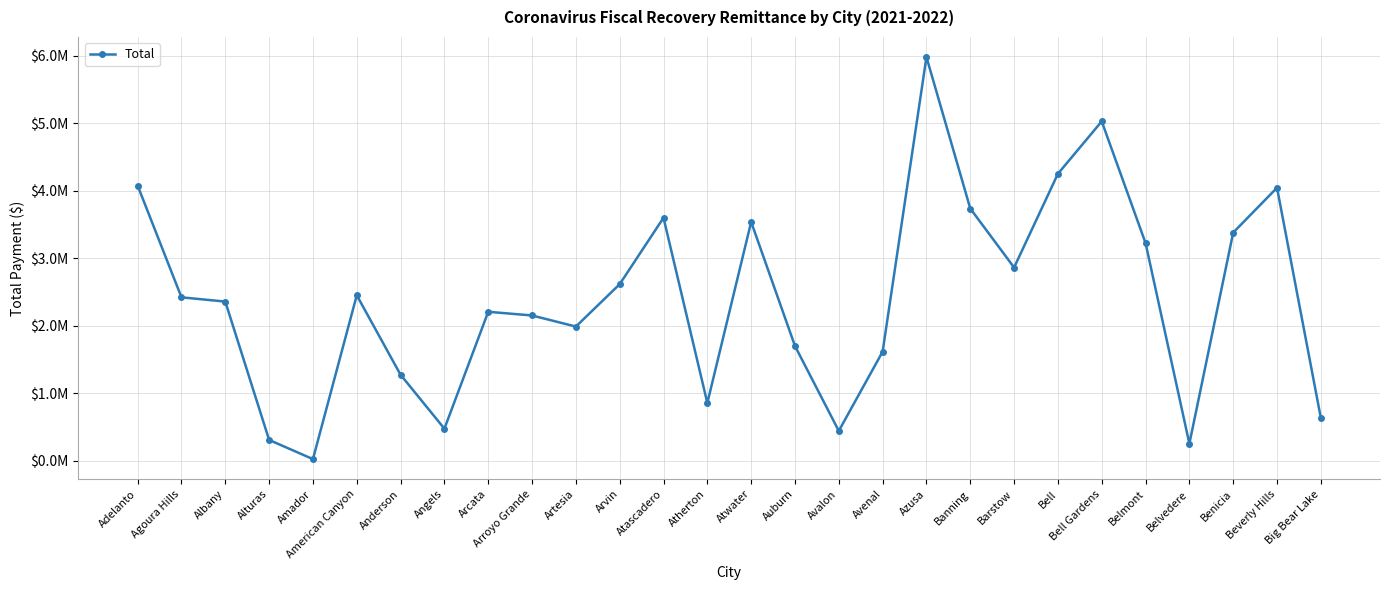

Does the chart have visible grid lines?

Yes